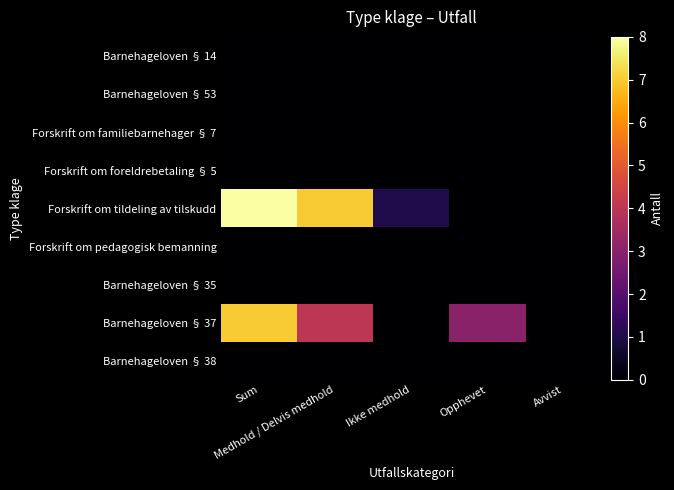

Between Opphevet and Sum, which is larger?

Opphevet